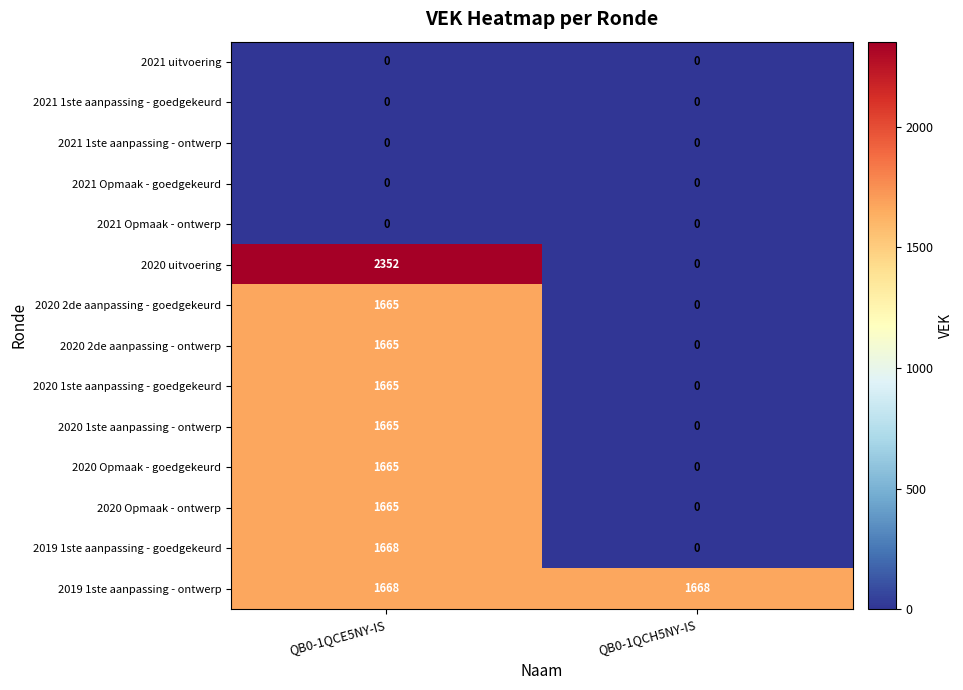

The value of 2020 Opmaak - ontwerp at QB0-1QCE5NY-IS is 1665. True or false?

True